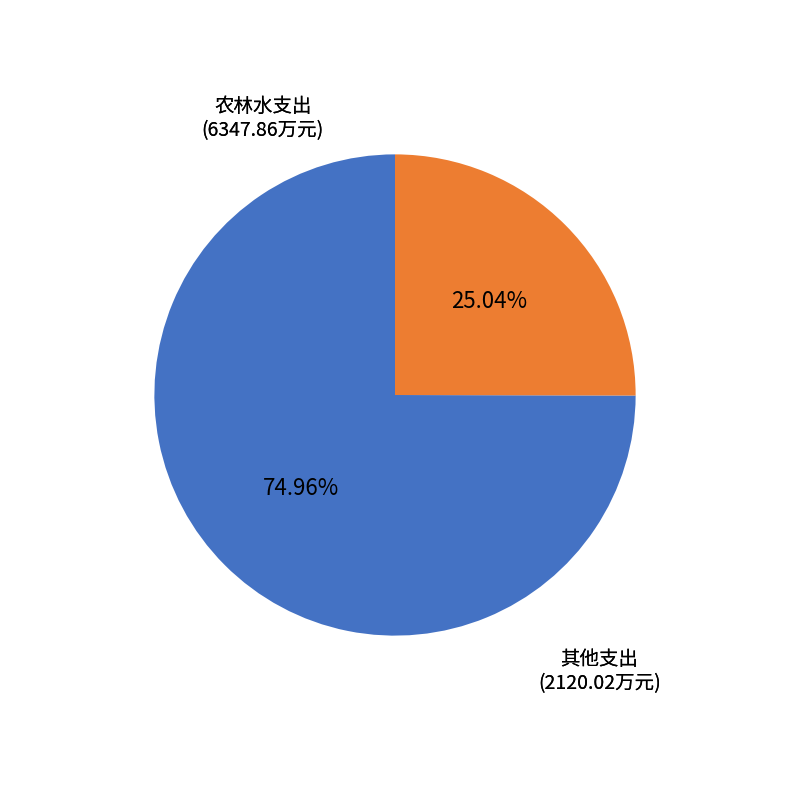

Does 农林水支出 account for over 50% of the chart?

Yes